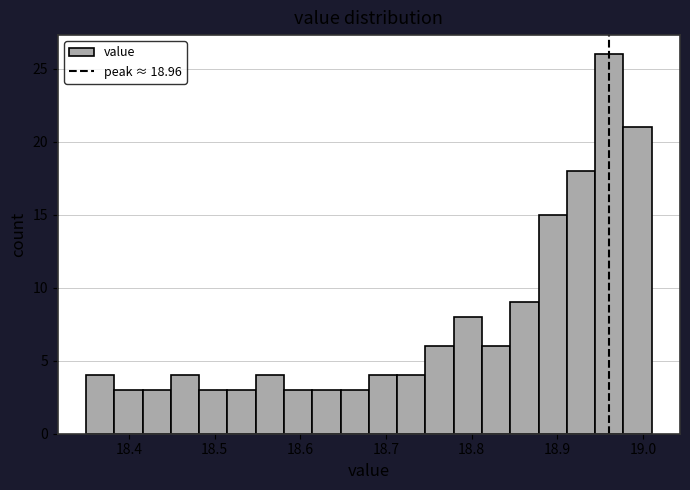

Around what value on the x-axis is the tallest bar? Give the approximate position of its centre, as read against the axis.

18.96